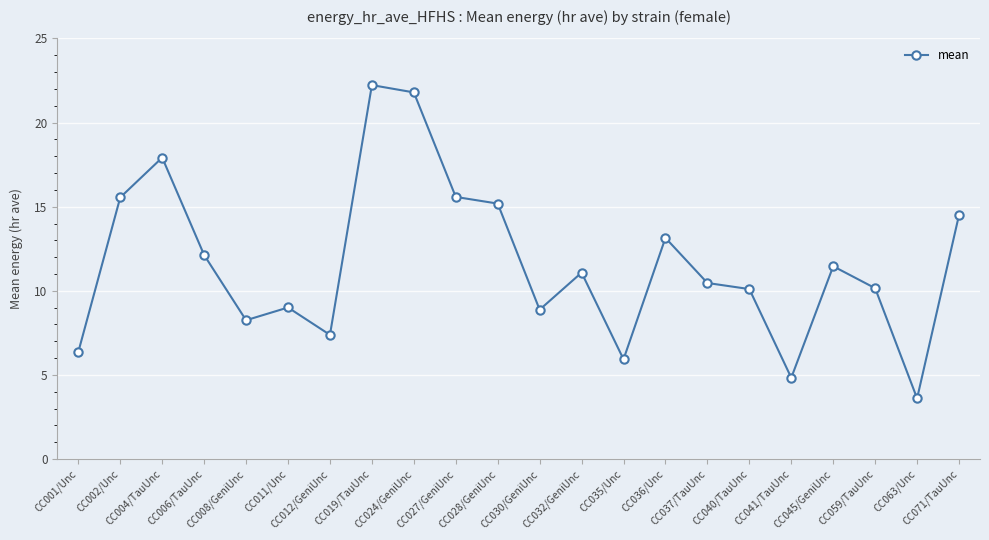

What is the approximate value at CC024/GeniUnc?

21.8